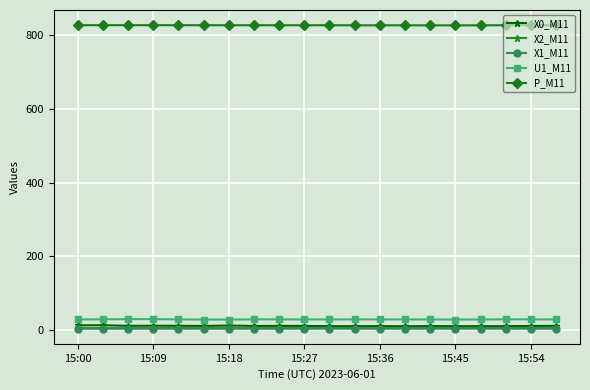

Which series has the largest range (max minus min)?

X0_M11